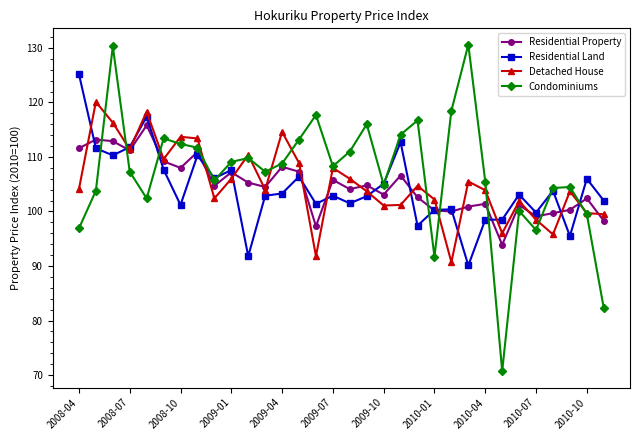

Which series has the largest total across all categories?

Condominiums